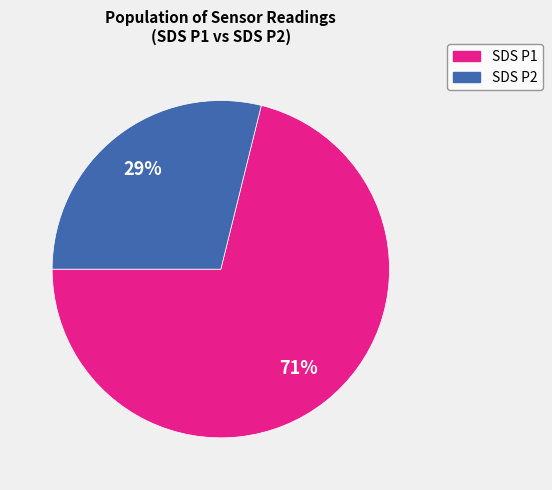

Does any single category account for the majority?

Yes